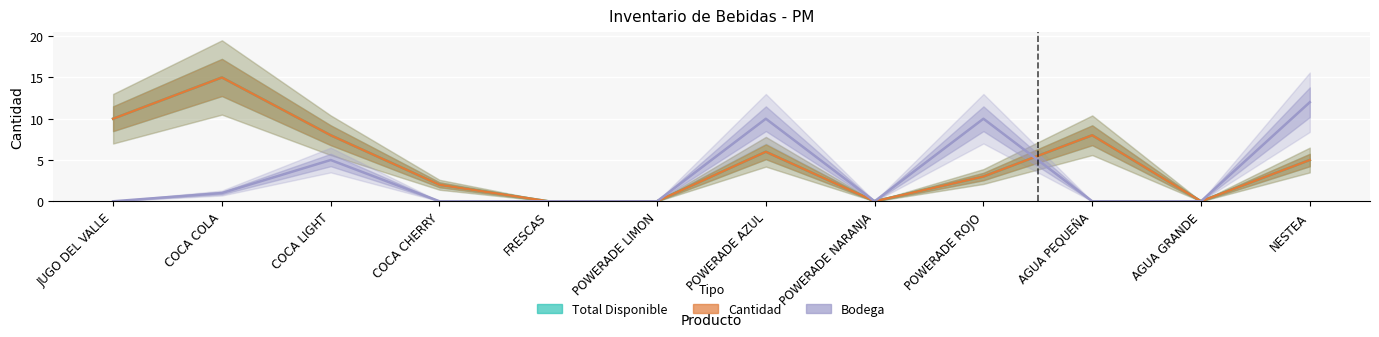

Reading left to right, list all the values displayed in this chart.

TOTAL DISPONIBLE: 10	15	8	2	0	0	6	0	3	8	0	5
CANTIDAD: 10	15	8	2	0	0	6	0	3	8	0	5
BODEGA: 0	1	5	0	0	0	10	0	10	0	0	12